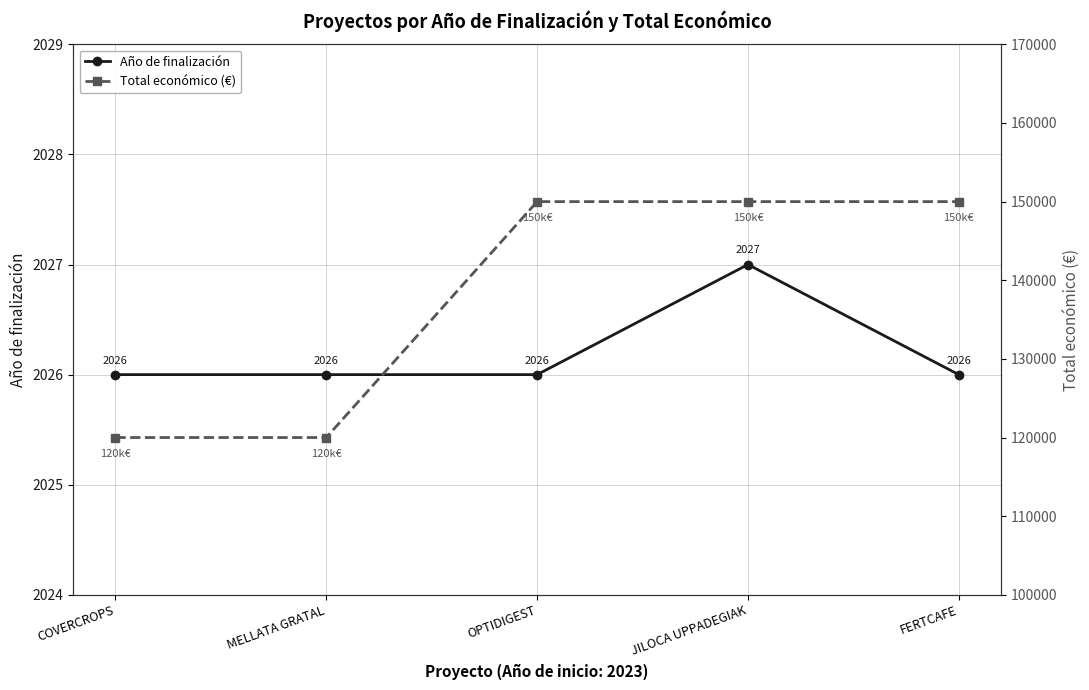

What is the difference between the highest and lowest values at FERTCAFE?

147974